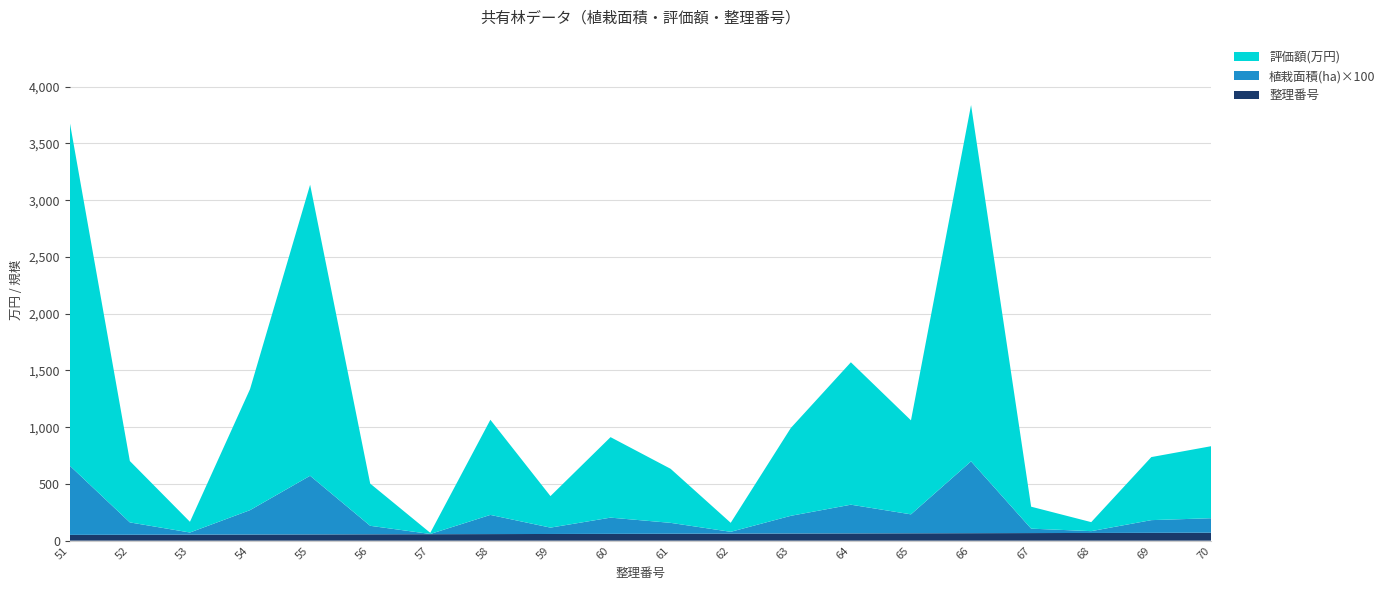

Reading left to right, extract all data points from this chart.

整理番号: 51=51.0	52=52.0	53=53.0	54=54.0	55=55.0	56=56.0	57=57.0	58=58.0	59=59.0	60=60.0	61=61.0	62=62.0	63=63.0	64=64.0	65=65.0	66=66.0	67=67.0	68=68.0	69=69.0	70=70.0
植栽面積(ha): 51=6.1	52=1.1	53=0.2	54=2.1	55=5.2	56=0.8	57=0.0	58=1.7	59=0.6	60=1.4	61=1.0	62=0.2	63=1.6	64=2.5	65=1.7	66=6.3	67=0.4	68=0.2	69=1.1	70=1.3
評価額(万円): 51=3025.6	52=540.6	53=94.2	54=1066.4	55=2564.3	56=372.0	57=9.9	58=838.2	59=277.8	60=709.3	61=476.2	62=79.4	63=773.8	64=1254.9	65=828.3	66=3139.7	67=193.4	68=79.4	69=555.5	70=634.9